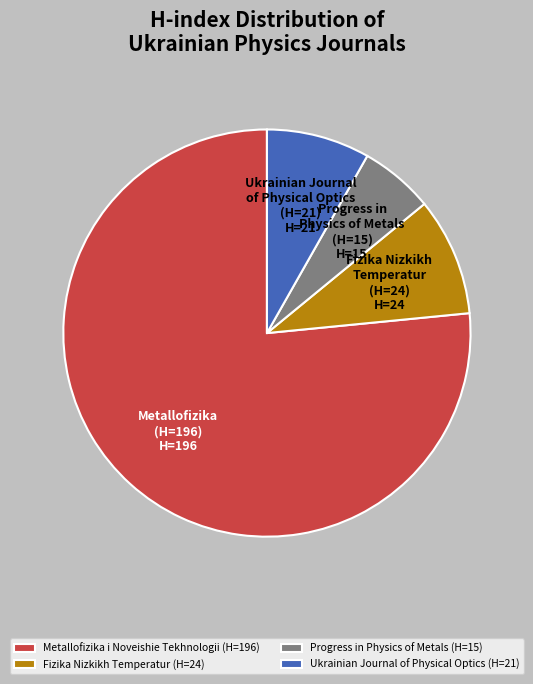

Do Metallofizika i Noveishie Tekhnologii (H=196) and Fizika Nizkikh Temperatur (H=24) together represent more than half of the pie?

Yes